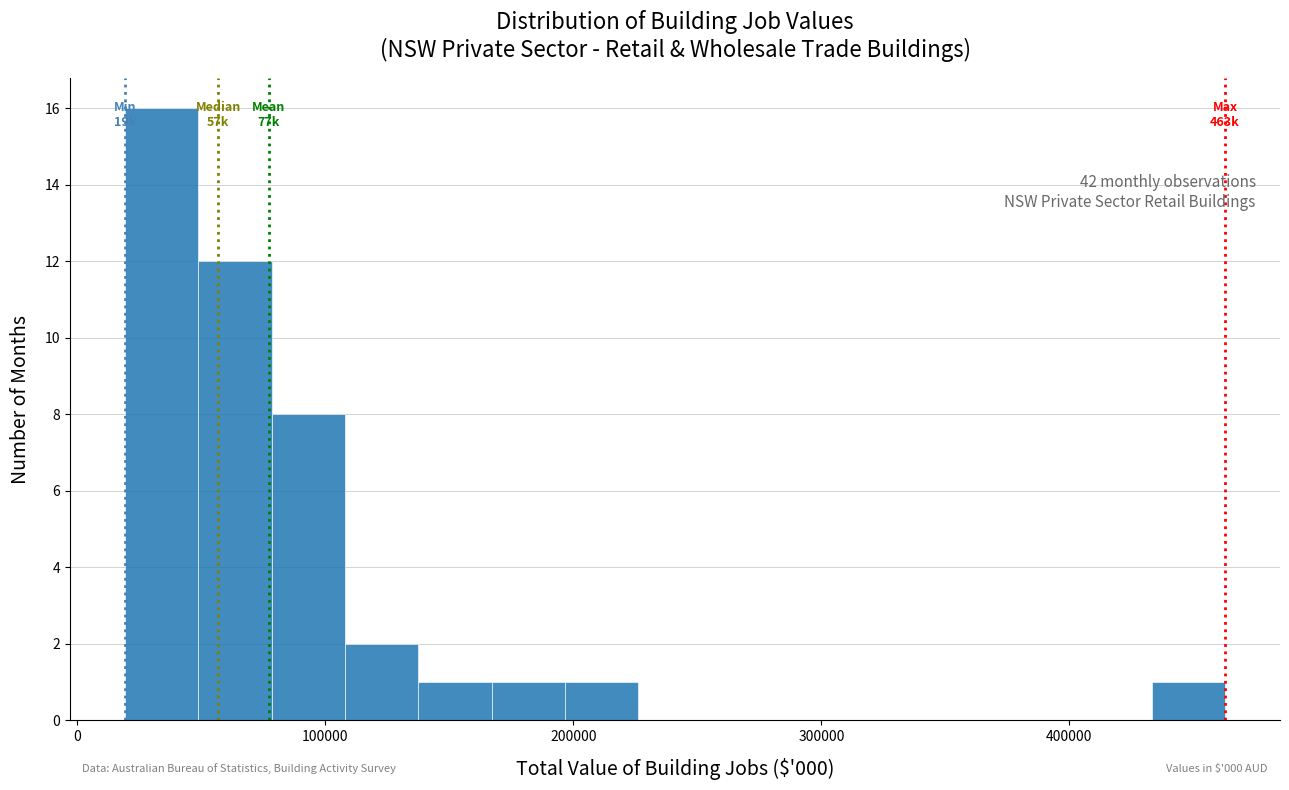

Around what value on the x-axis is the tallest bar? Give the approximate position of its centre, as read against the axis.

30000